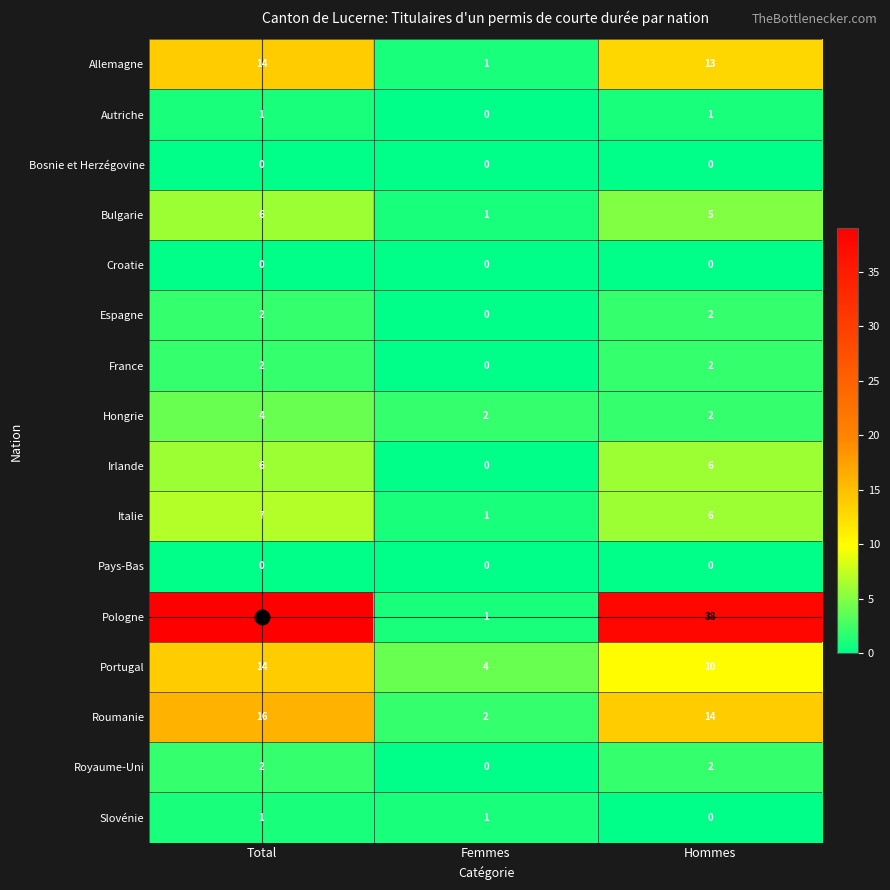

What is the spread (max minus min) of values at Femmes?

4